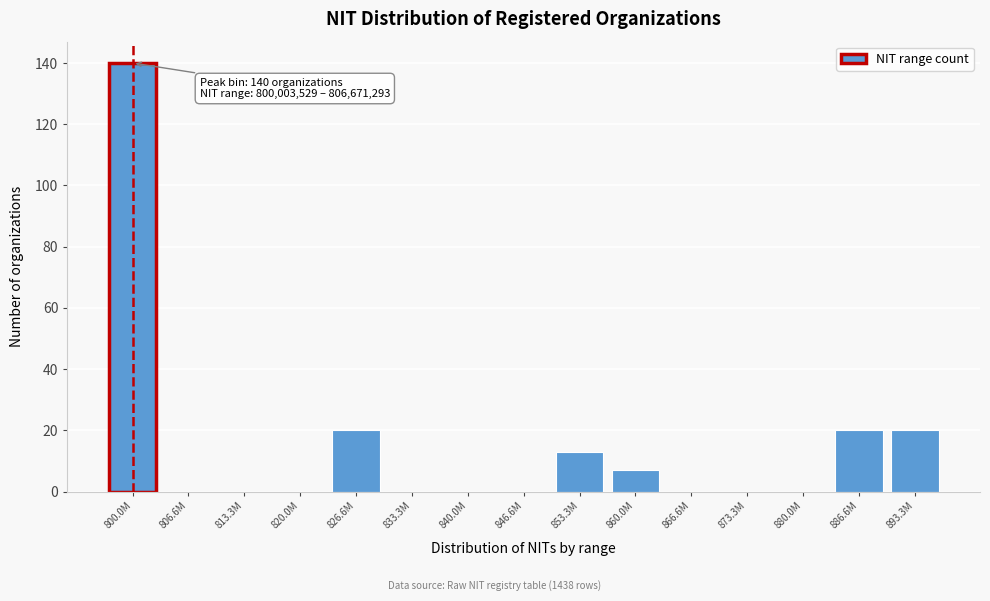

Reading right to left, extract all data points from this chart.

893.3M=20	886.6M=20	880.0M=0	873.3M=0	866.6M=0	860.0M=7	853.3M=13	846.6M=0	840.0M=0	833.3M=0	826.6M=20	820.0M=0	813.3M=0	806.6M=0	800.0M=140